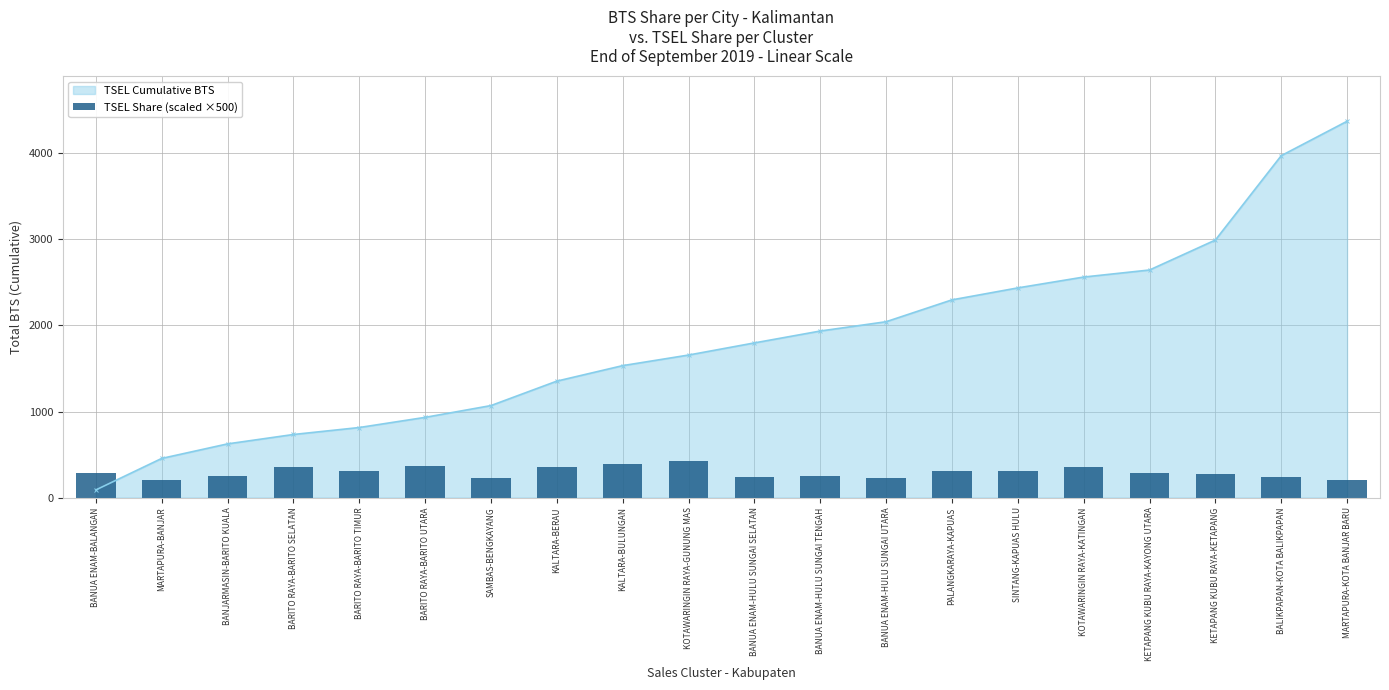

Rank the categories by value from lowest to highest.

MARTAPURA-BANJAR, MARTAPURA-KOTA BANJAR BARU, BANUA ENAM-HULU SUNGAI UTARA, SAMBAS-BENGKAYANG, BALIKPAPAN-KOTA BALIKPAPAN, BANUA ENAM-HULU SUNGAI SELATAN, BANJARMASIN-BARITO KUALA, BANUA ENAM-HULU SUNGAI TENGAH, KETAPANG KUBU RAYA-KETAPANG, KETAPANG KUBU RAYA-KAYONG UTARA, BANUA ENAM-BALANGAN, PALANGKARAYA-KAPUAS, SINTANG-KAPUAS HULU, BARITO RAYA-BARITO TIMUR, KOTAWARINGIN RAYA-KATINGAN, KALTARA-BERAU, BARITO RAYA-BARITO SELATAN, BARITO RAYA-BARITO UTARA, KALTARA-BULUNGAN, KOTAWARINGIN RAYA-GUNUNG MAS